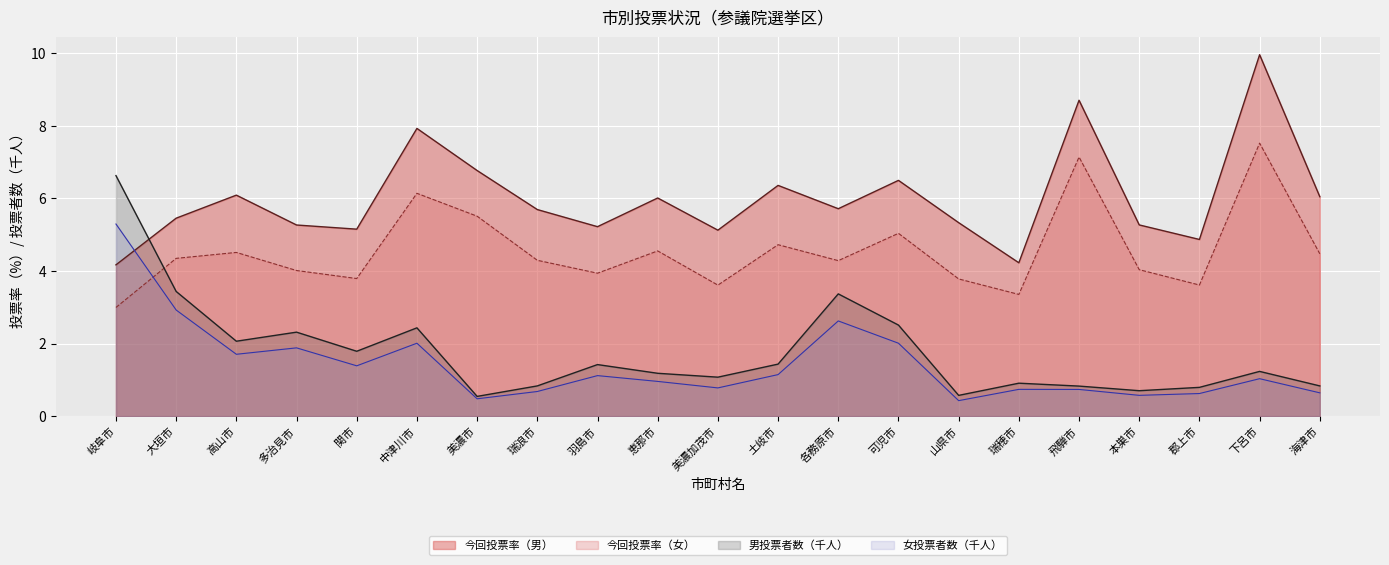

What is the label of the 11th point from the right?

美濃加茂市